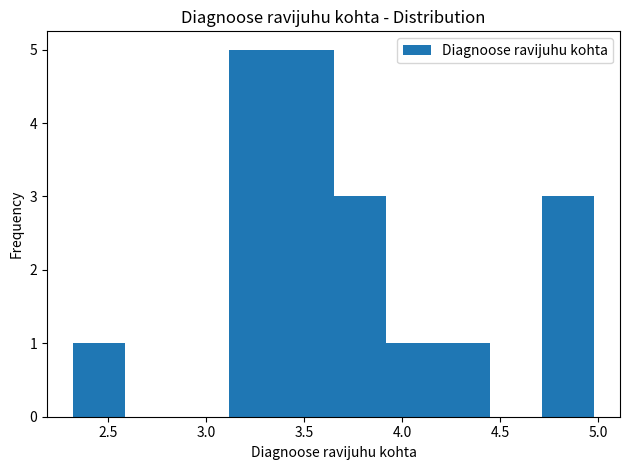

Reading left to right, transcribe this chart: for each bar, give the range it covers on the x-axis and its height. Neither the bar edges nor the heights are printed on the chart, so give them approximately, as read against the axes.

2.30 to 2.60: 1
2.60 to 2.85: 0
2.85 to 3.10: 0
3.10 to 3.40: 5
3.40 to 3.65: 5
3.65 to 3.90: 3
3.90 to 4.20: 1
4.20 to 4.45: 1
4.45 to 4.70: 0
4.70 to 5.00: 3